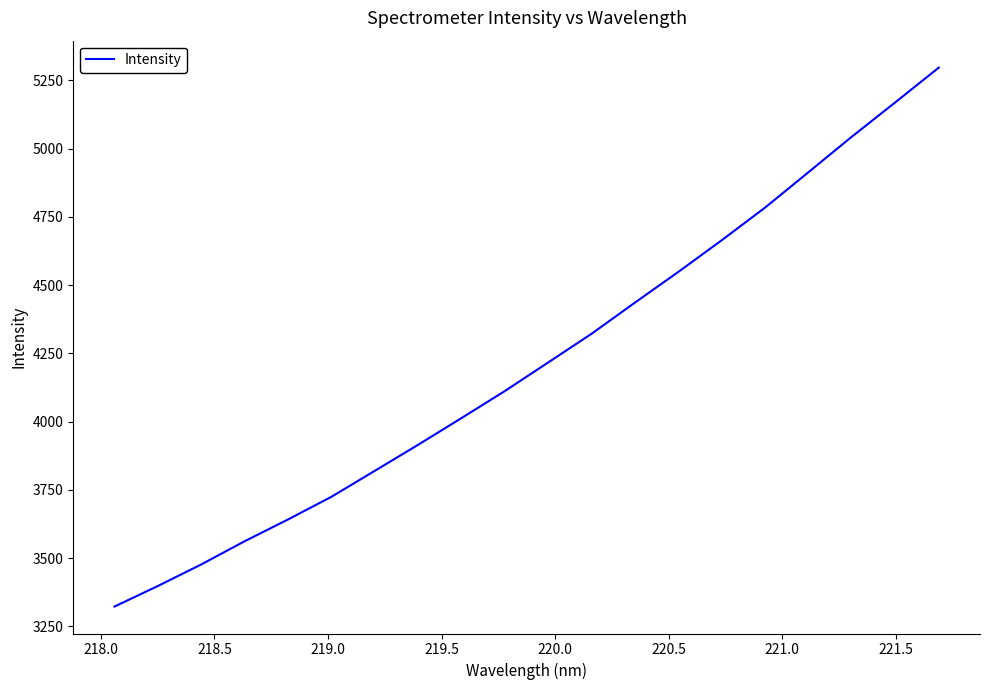

What is the smallest value displayed?

3322.7